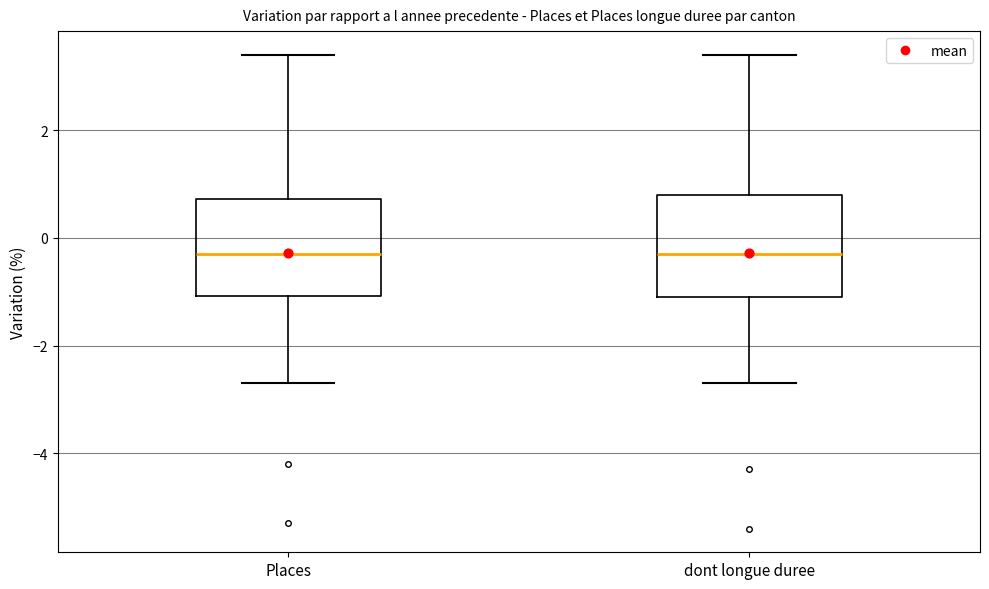

Reading left to right, read every box against the y-axis: the position of its median line, the range the box covers, and the ends of its whiskers. The values are not printed on the chart, so give them approximately, as read against the axis.

Places: median -0.2, box -1.0 to 0.8, whiskers -2.6 to 3.4
dont longue duree: median -0.2, box -1.0 to 0.8, whiskers -2.6 to 3.4